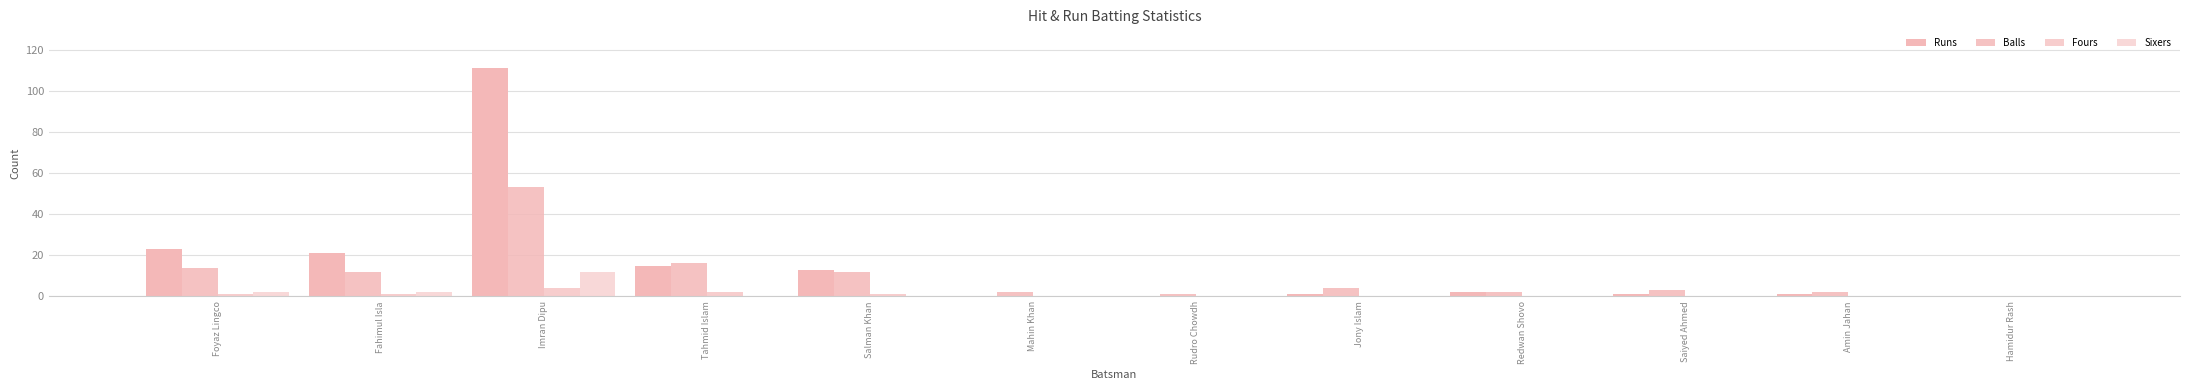

Are the bars grouped side by side (vs. stacked)?

Yes